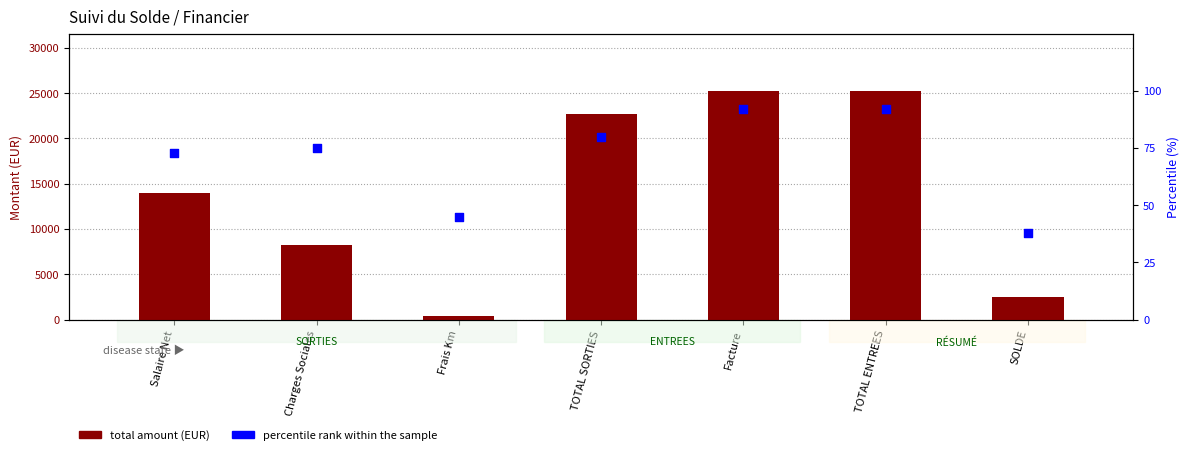

At which category is the sum across all series the highest?

Facture